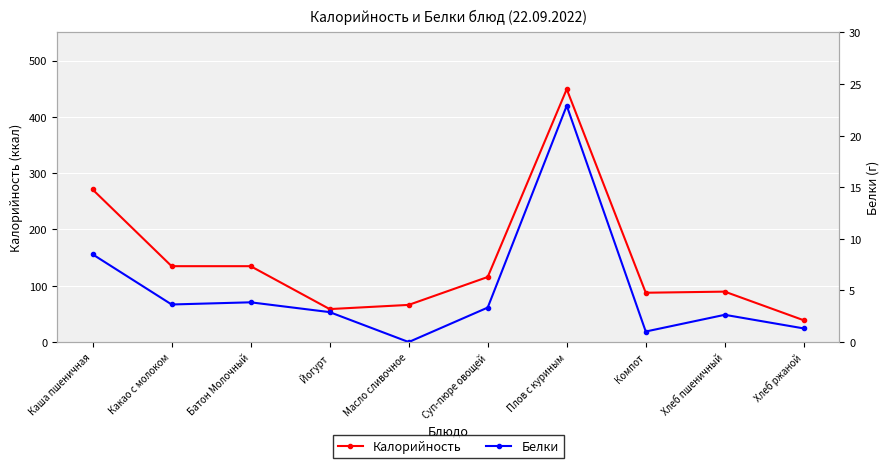

What position from the left is Плов с куриным?

7